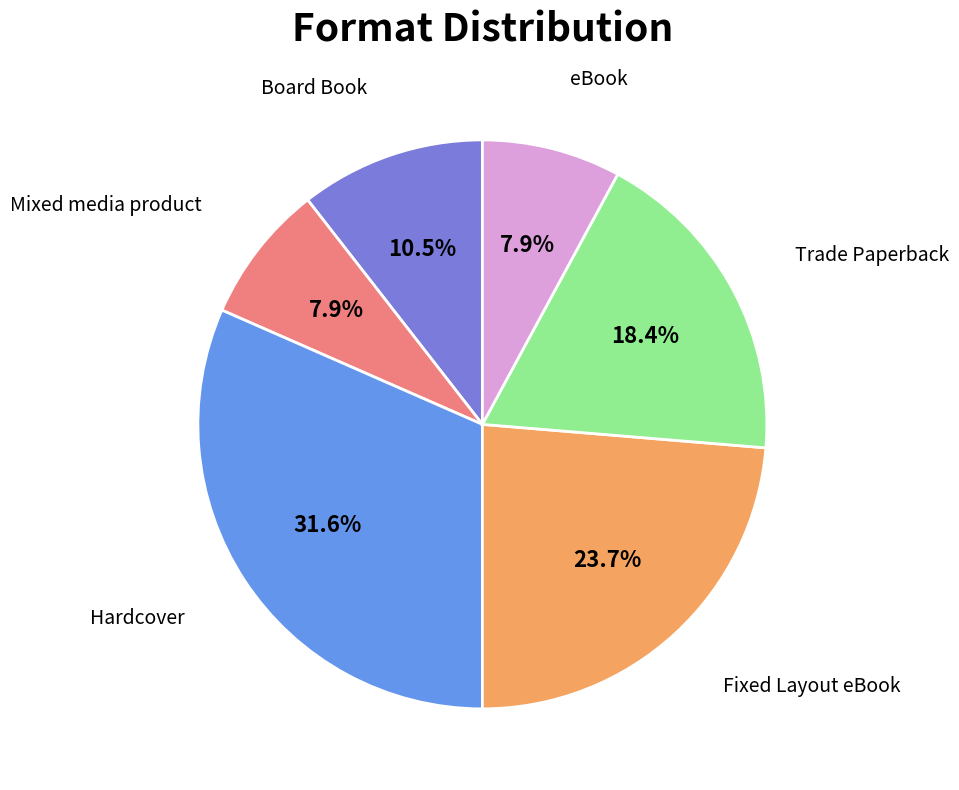

To the nearest percent, what is the combined percentage of Trade Paperback and Mixed media product?

26%